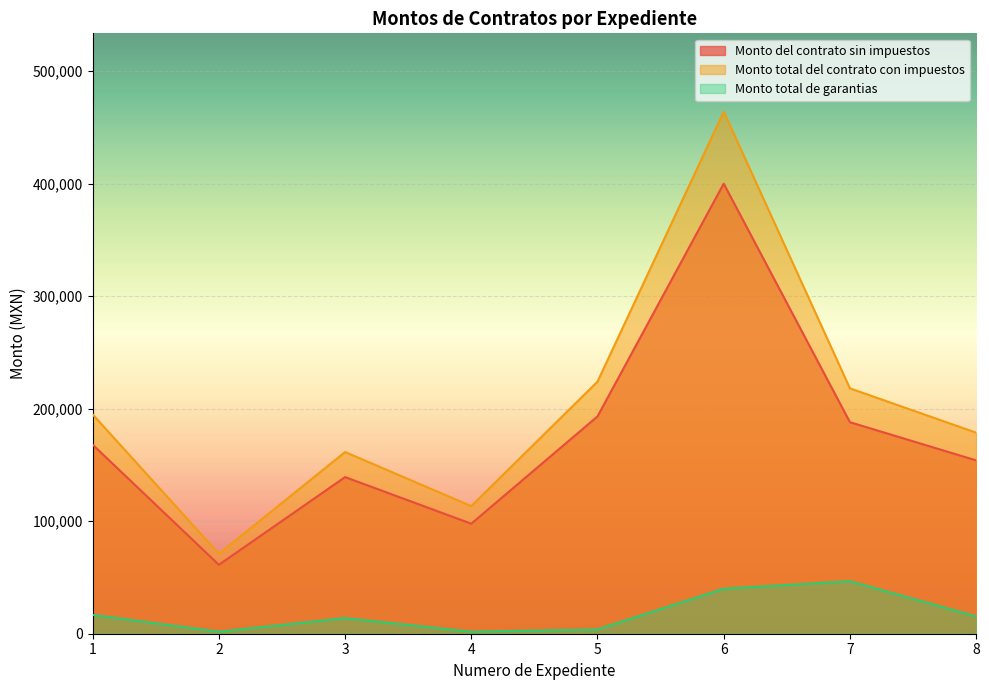

At how many categories does at least one series exceed 93403?

7